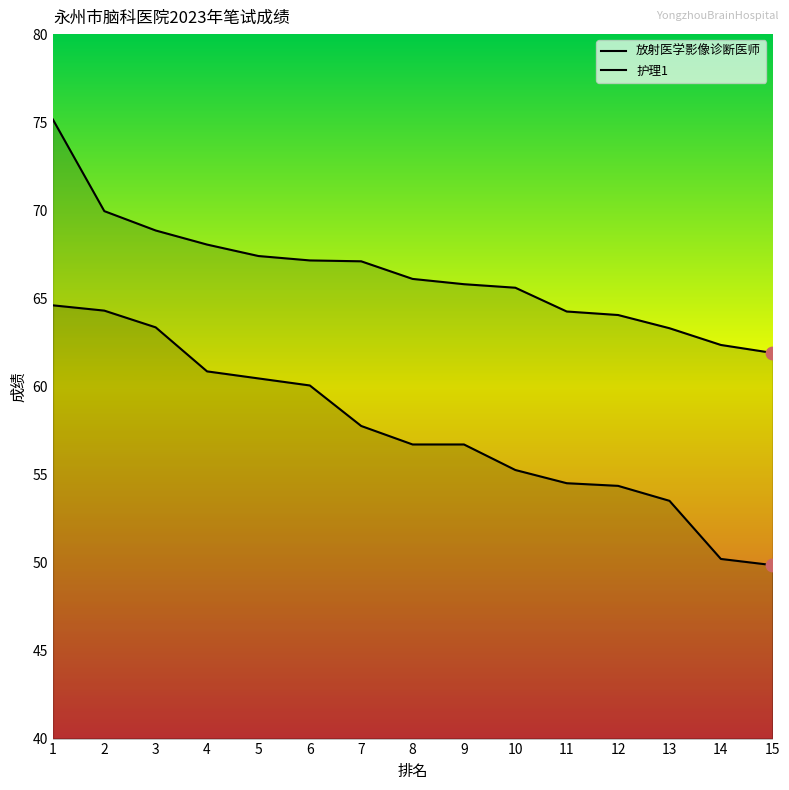

What are all the series names shown in the legend?

放射医学影像诊断医师, 护理1